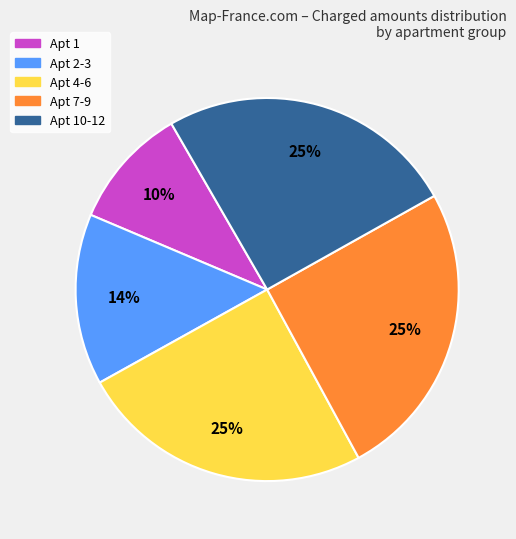

To the nearest percent, what is the average slice percentage?

20%